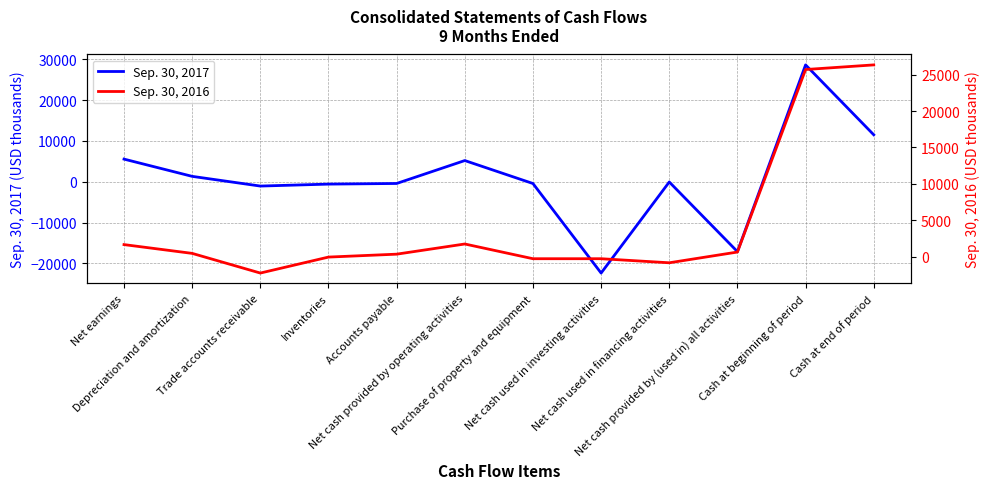

Does the chart have visible grid lines?

Yes